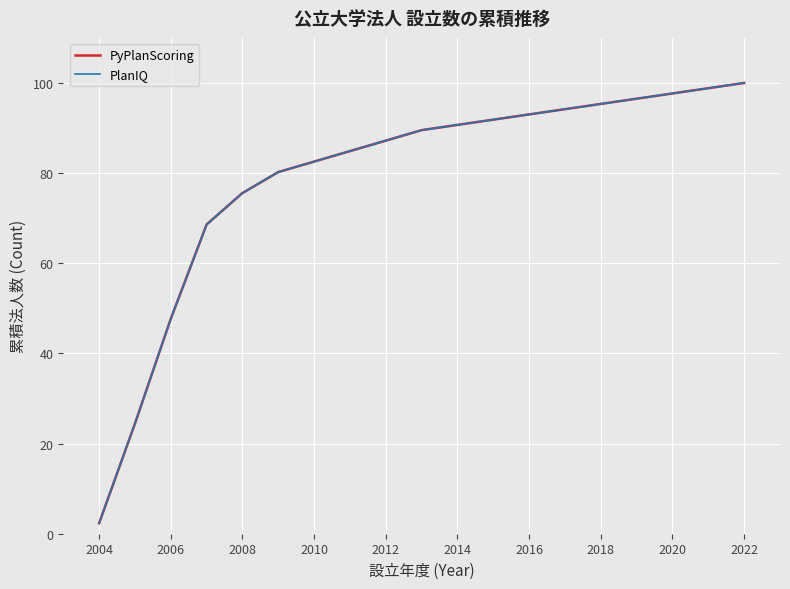

Does the chart have visible grid lines?

Yes